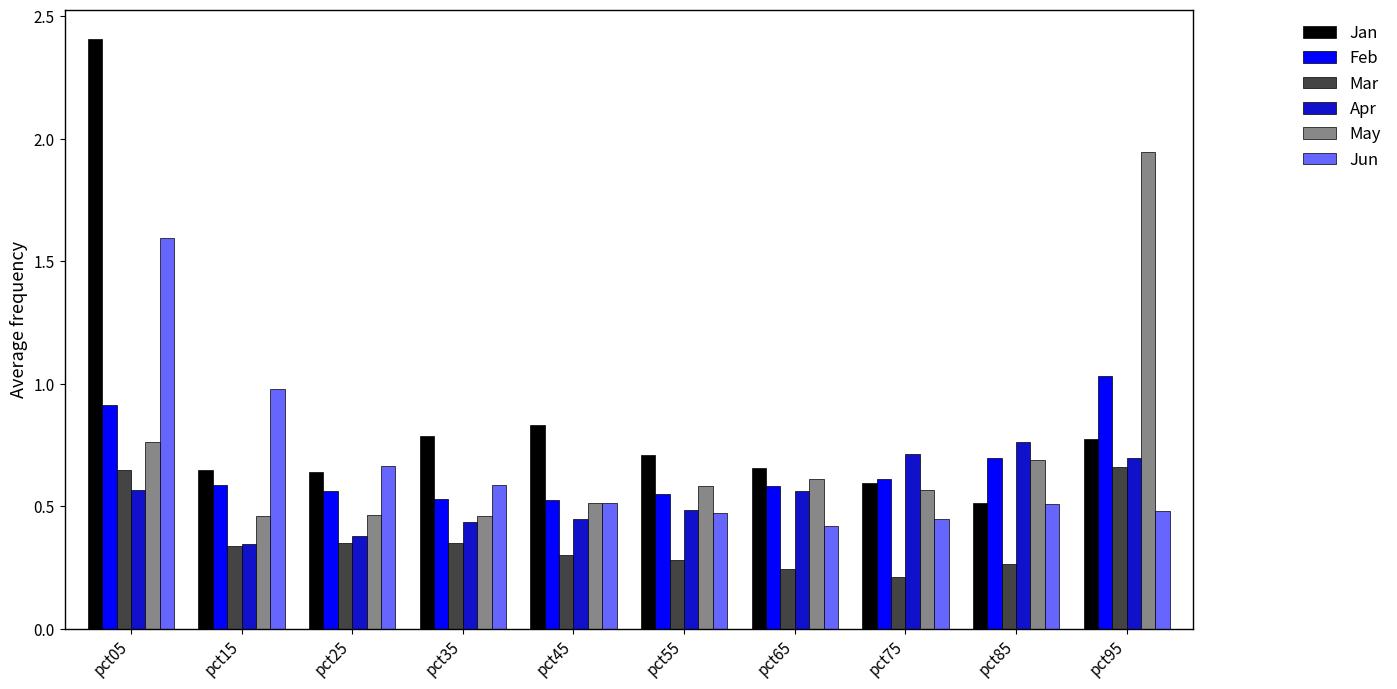

List the series in order of their peak value, lowest first.

Mar, Apr, Feb, Jun, May, Jan